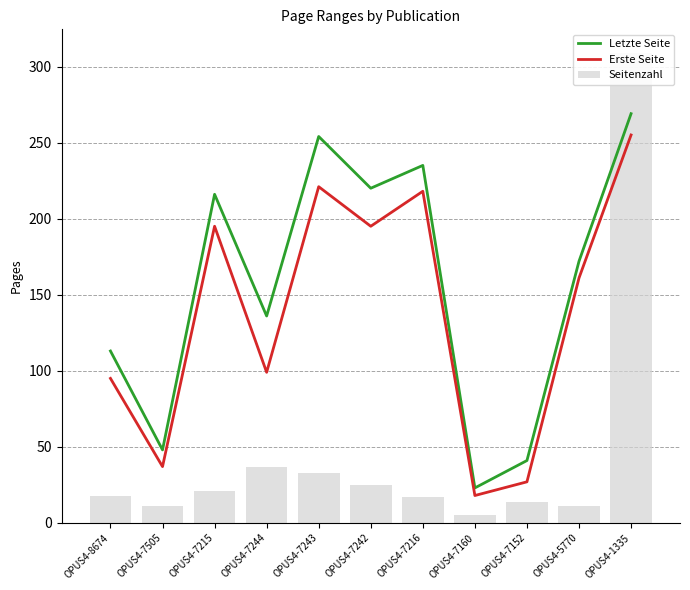

Which category has the lowest value across all series?

OPUS4-7160